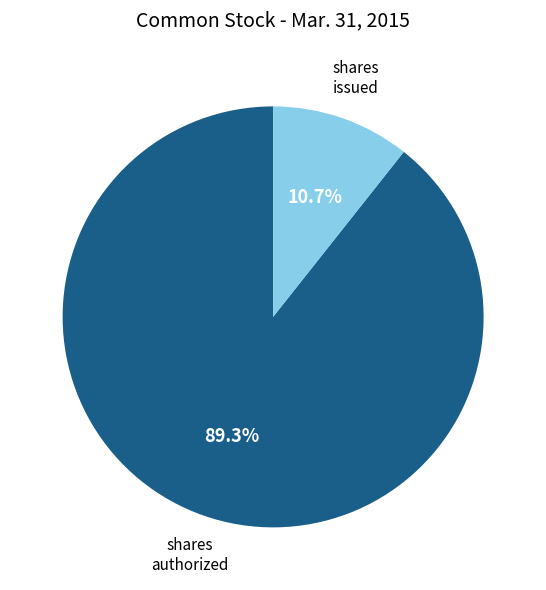

To the nearest percent, what is the difference between the largest and smallest slice percentages?

79%